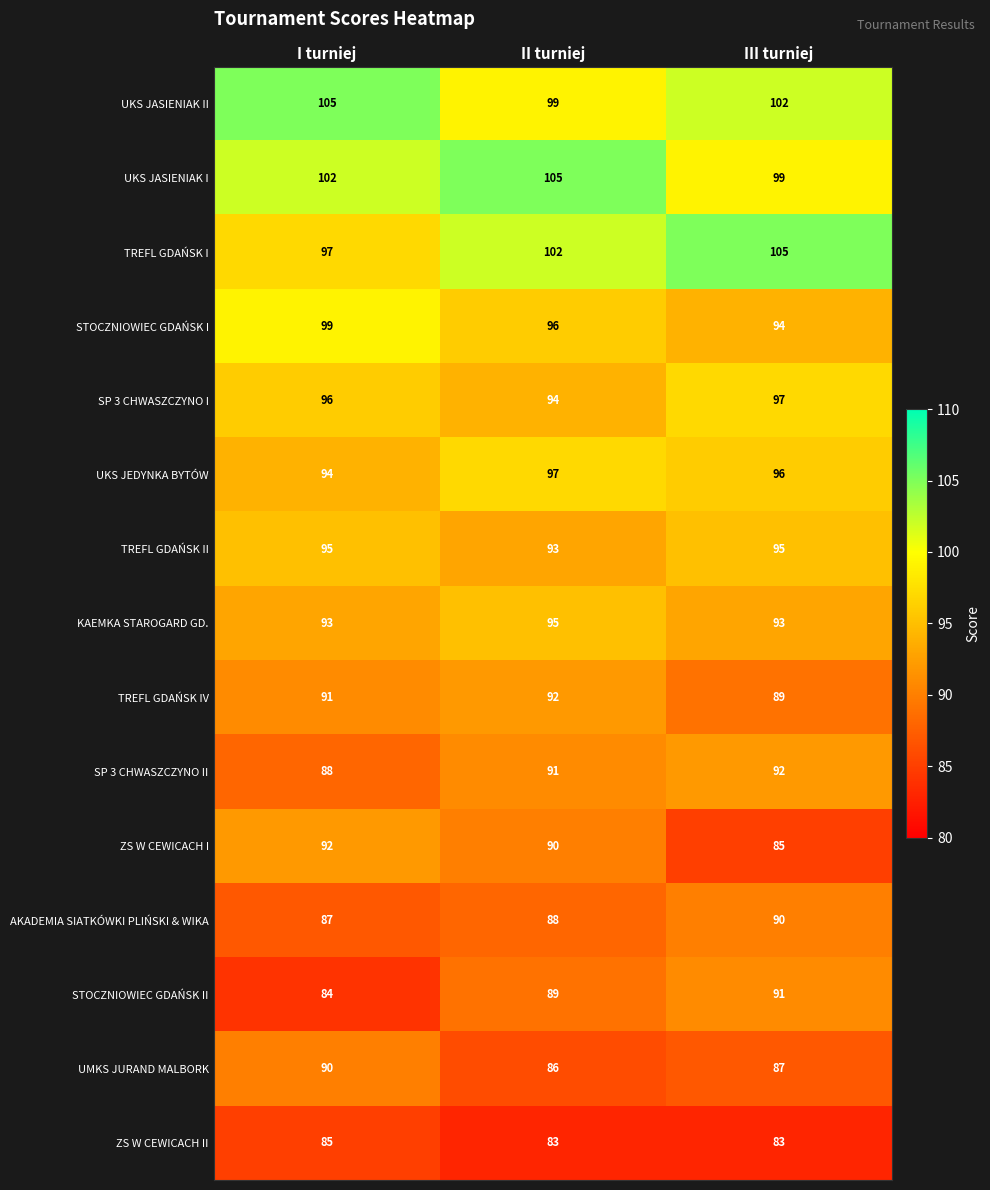

What is the lowest value of the TREFL GDAŃSK II series?

93